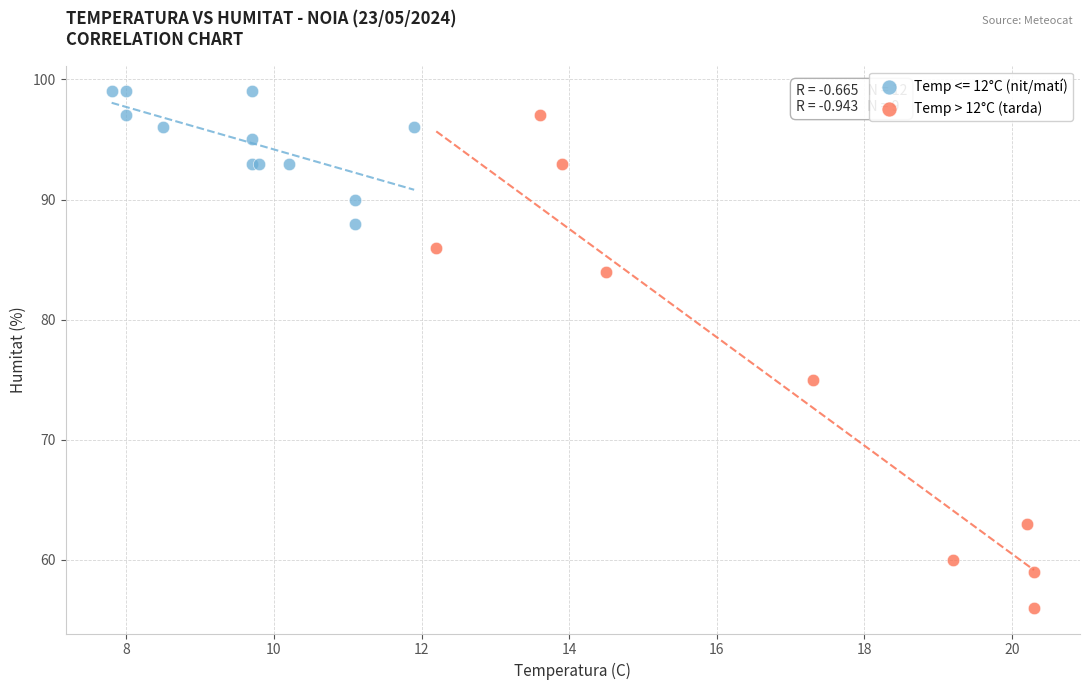

Which series reaches the maximum Y coordinate?

Temp <= 12°C (nit/matí)